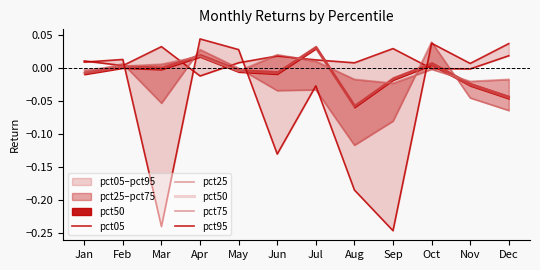

True or false: pct50 has a value of -0.0 at Jun.

True